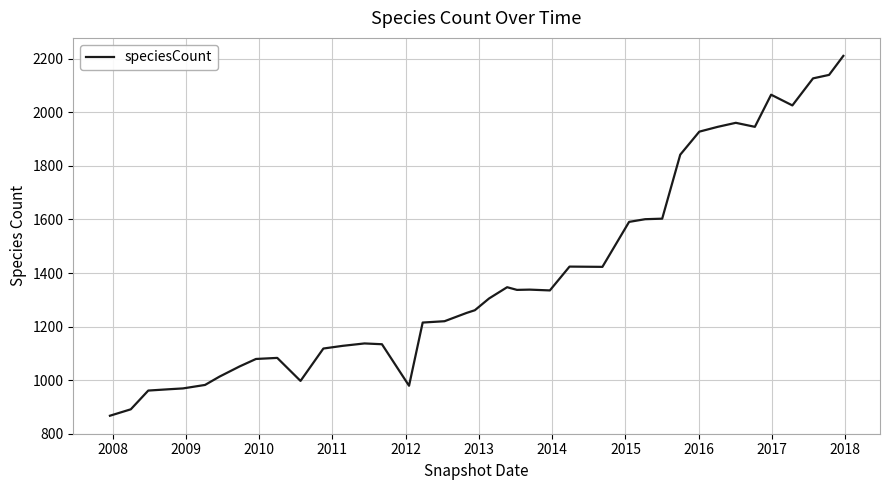

What is the minimum value shown in the chart?

867